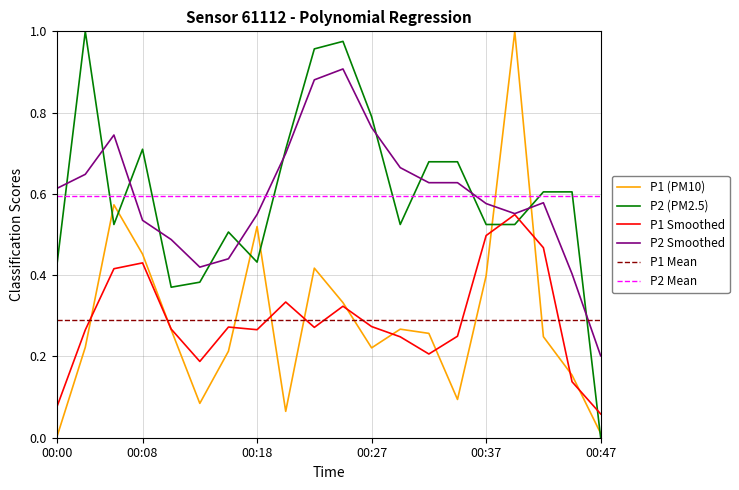

True or false: P1 (PM10) and P1 Mean cross at least once.

True